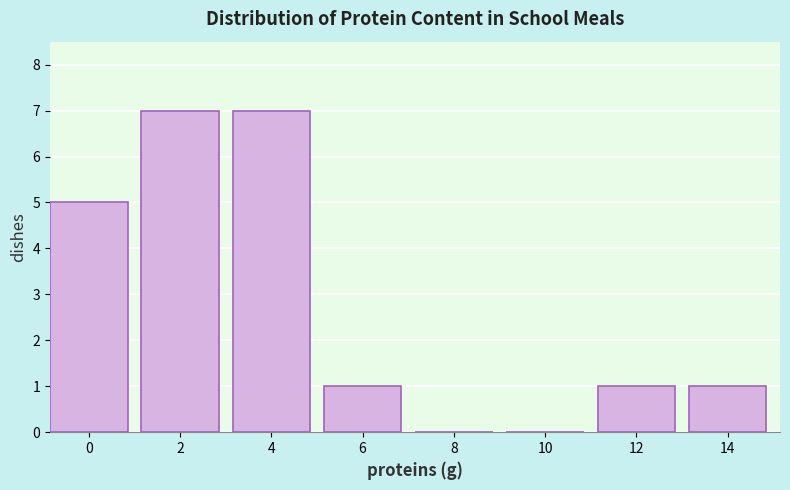

Reading left to right, extract all data points from this chart.

0=5	2=7	4=7	6=1	8=0	10=0	12=1	14=1